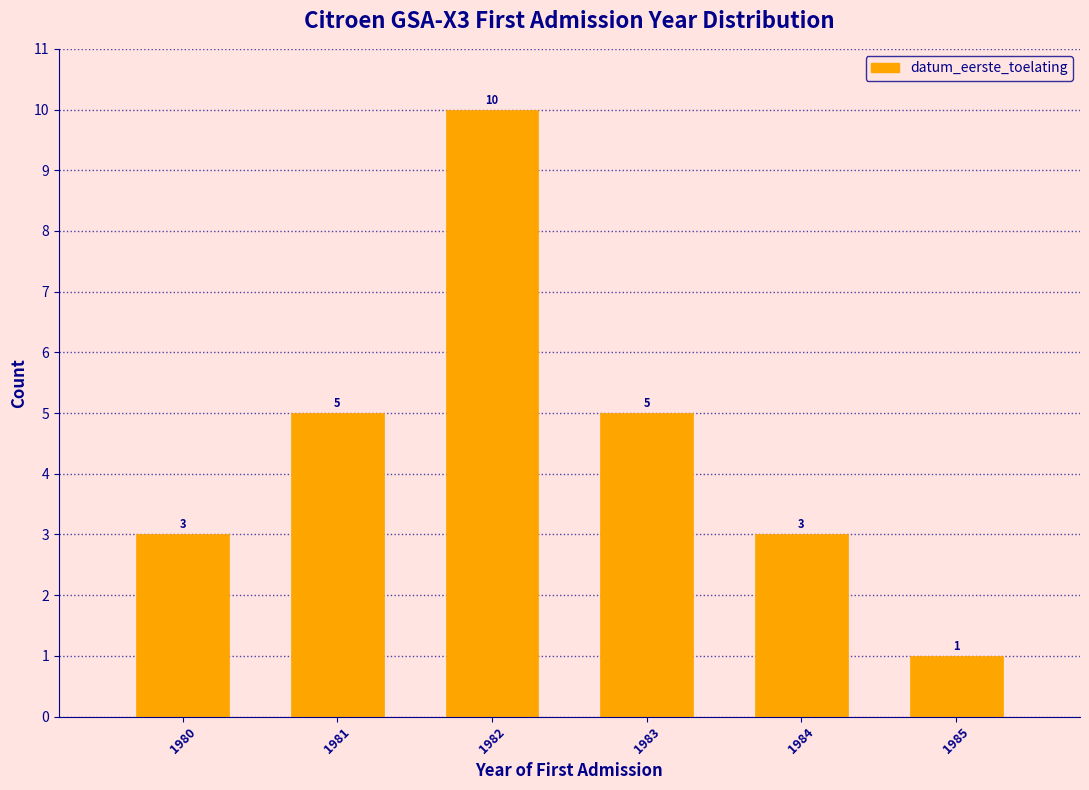

Reading left to right, what are all the values shown in this chart?

3	5	10	5	3	1